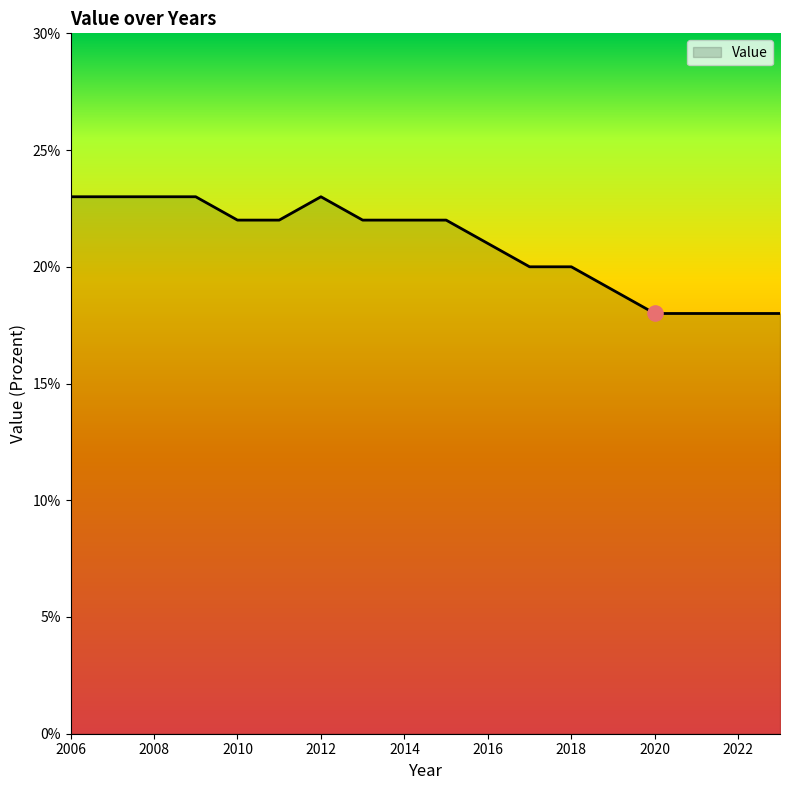

What is the smallest value displayed?

18